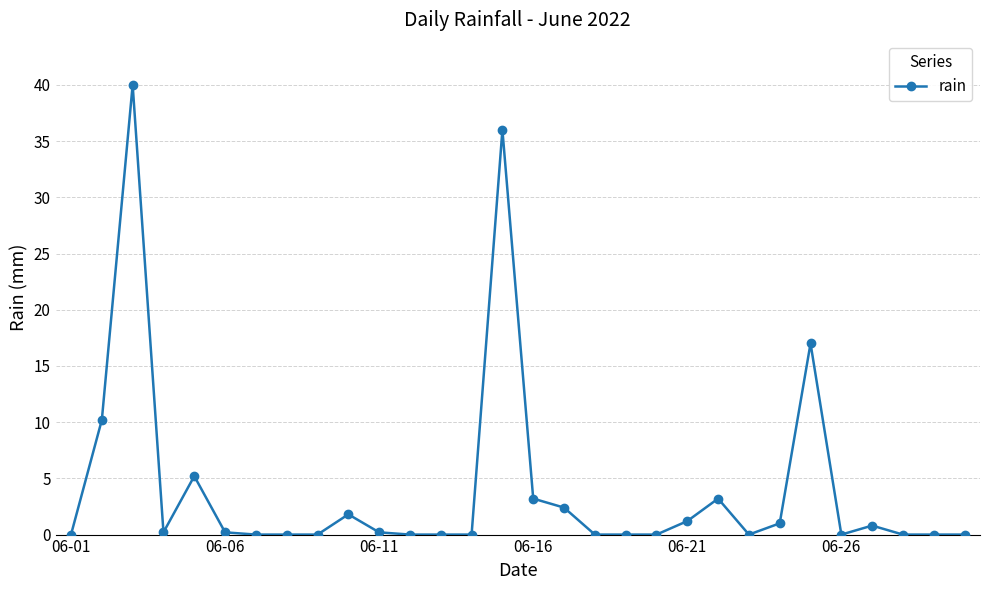

Is this an area chart (filled region under the line)?

No